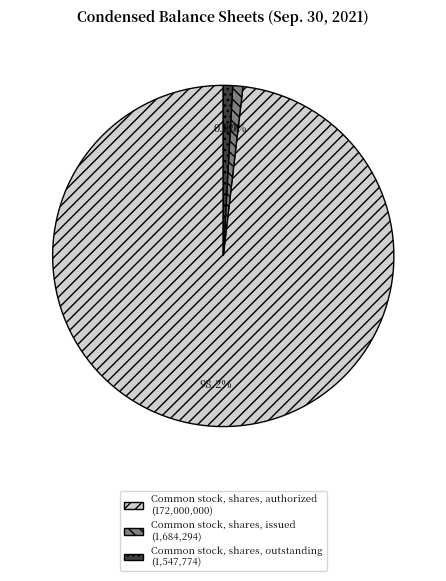

To the nearest percent, what is the difference between the Common stock, shares, authorized and Common stock, shares, issued slice percentages?

97%